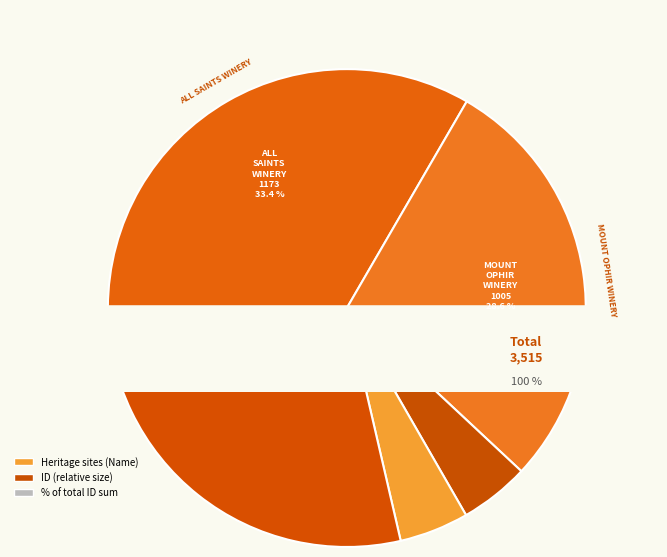

What percentage is NOT represented by ALL SAINTS WINERY?

66.6%